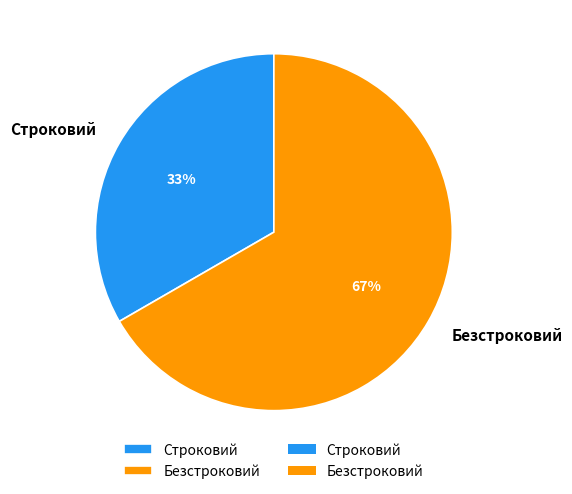

Is it true that Строковий is 21% of the pie?

False